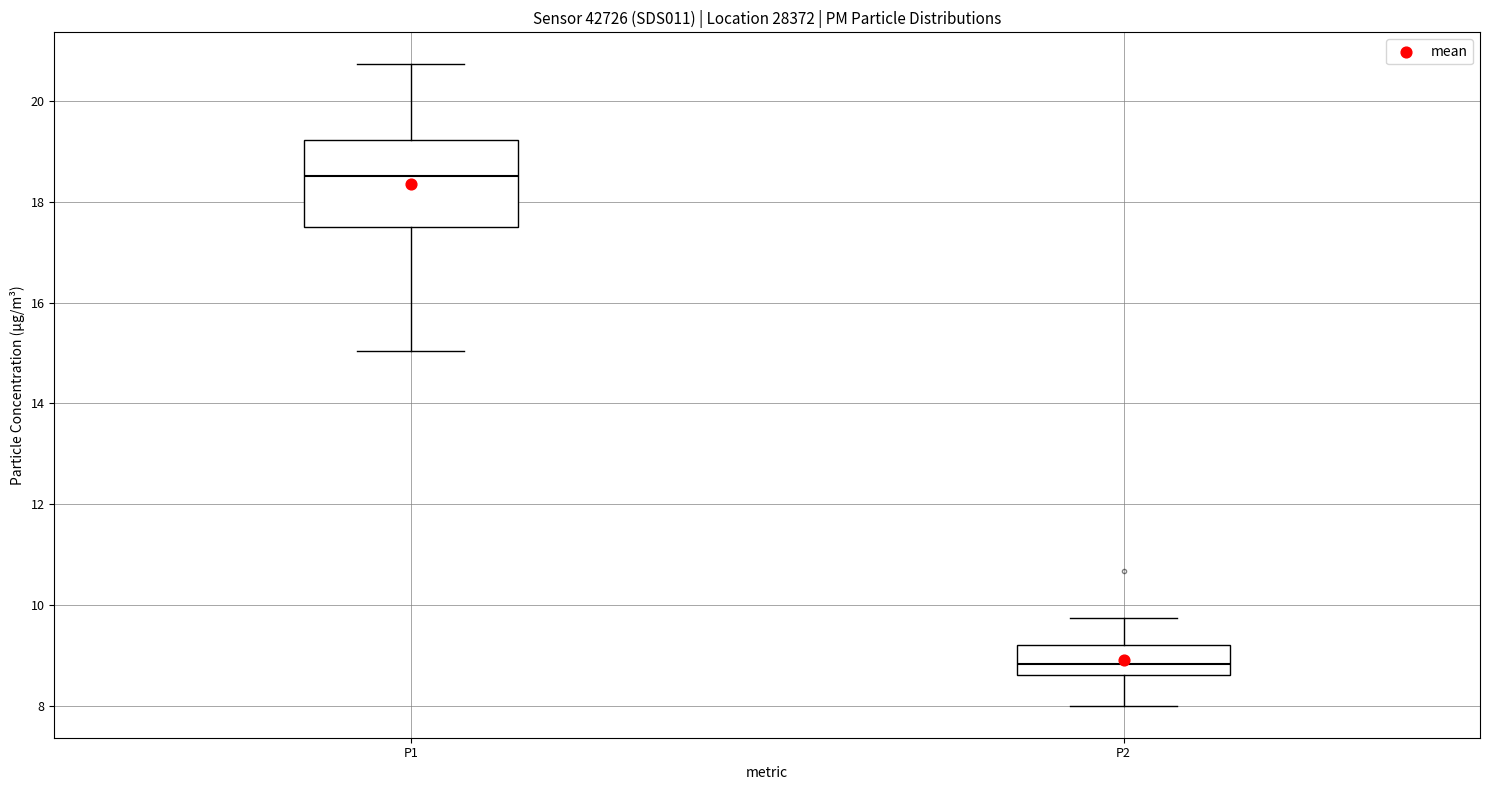

Comparing the boxes themselves (not the whiskers), which one is the tallest?

P1